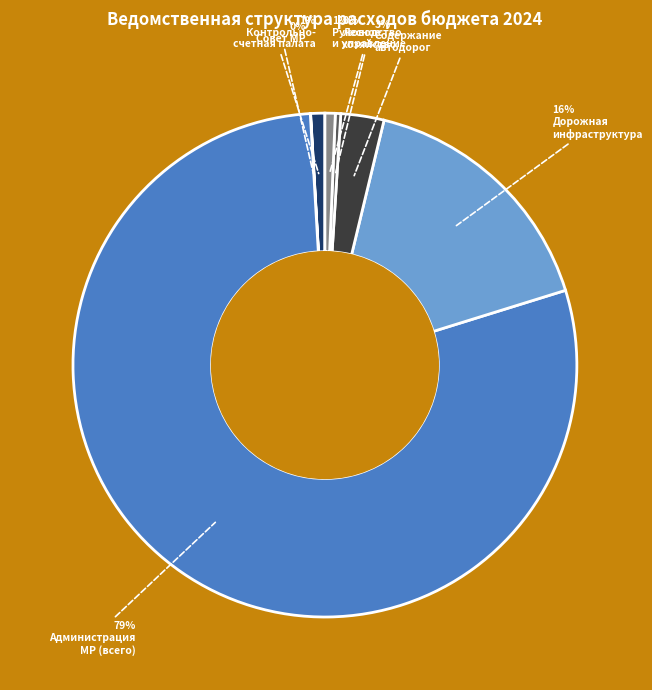

To the nearest percent, what is the difference between the largest and smallest slice percentages?

79%